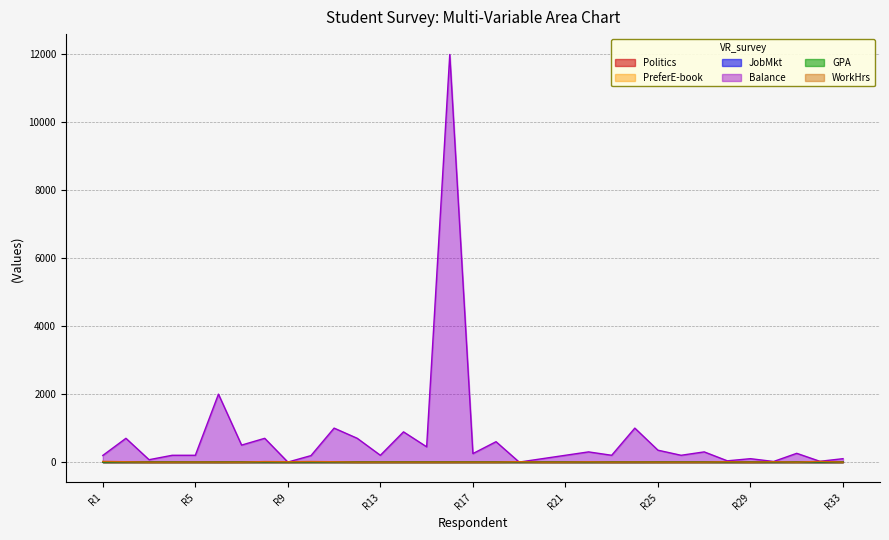

True or false: Balance and WorkHrs cross at least once.

True